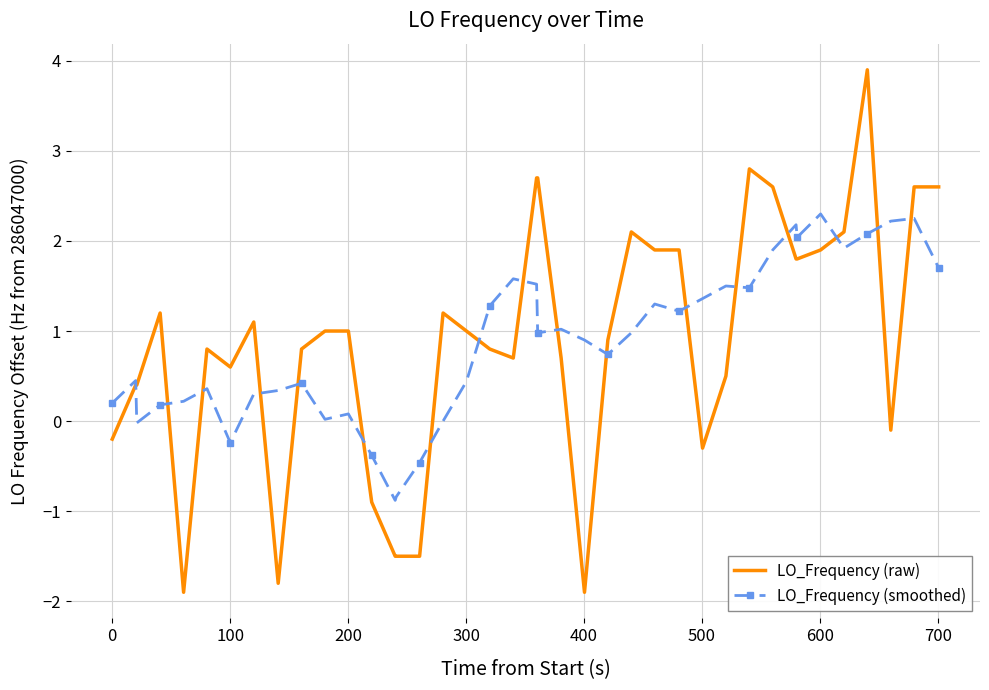

What is the average value of the LO_Frequency (smoothed) series?

0.9